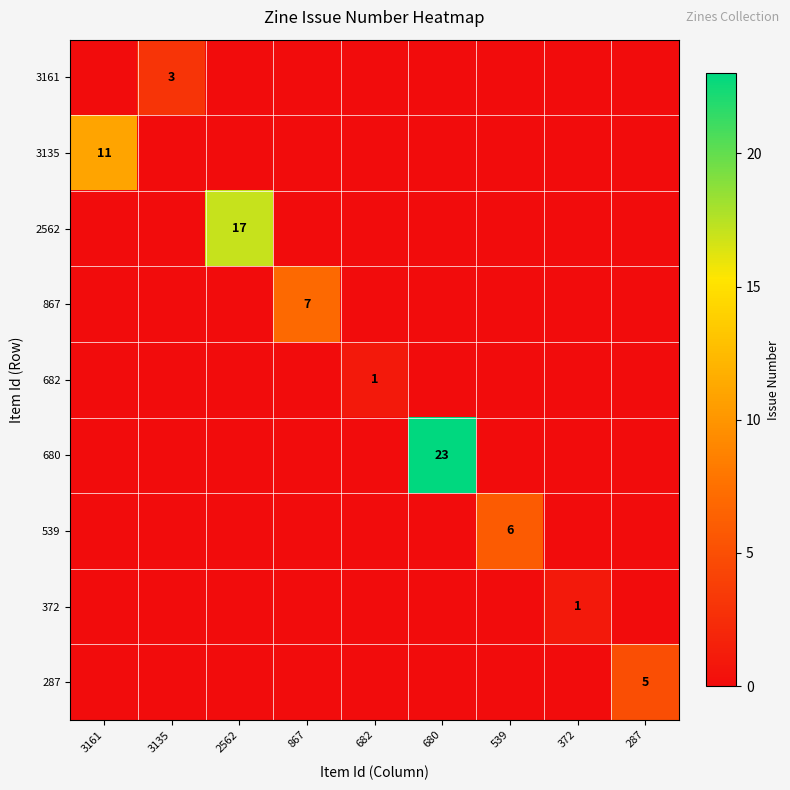

The value of 539 at 539 is 6. True or false?

True